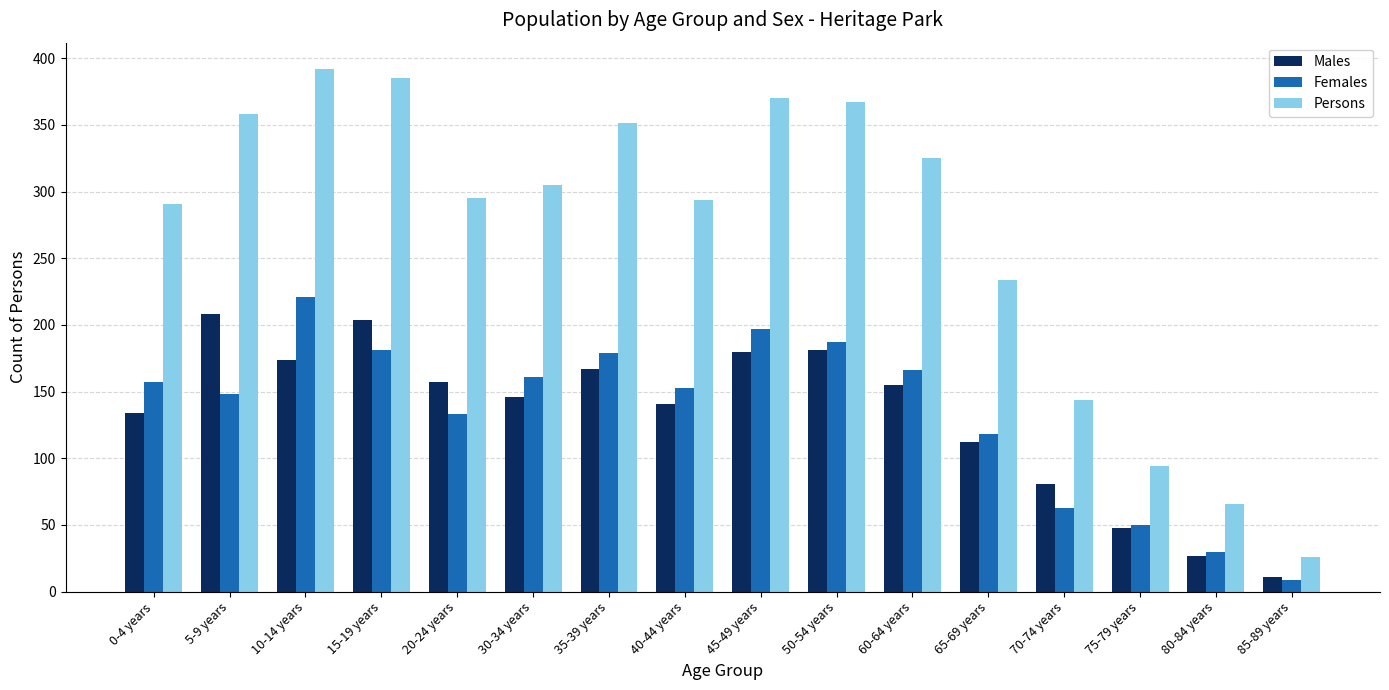

How many groups of bars are there?

16